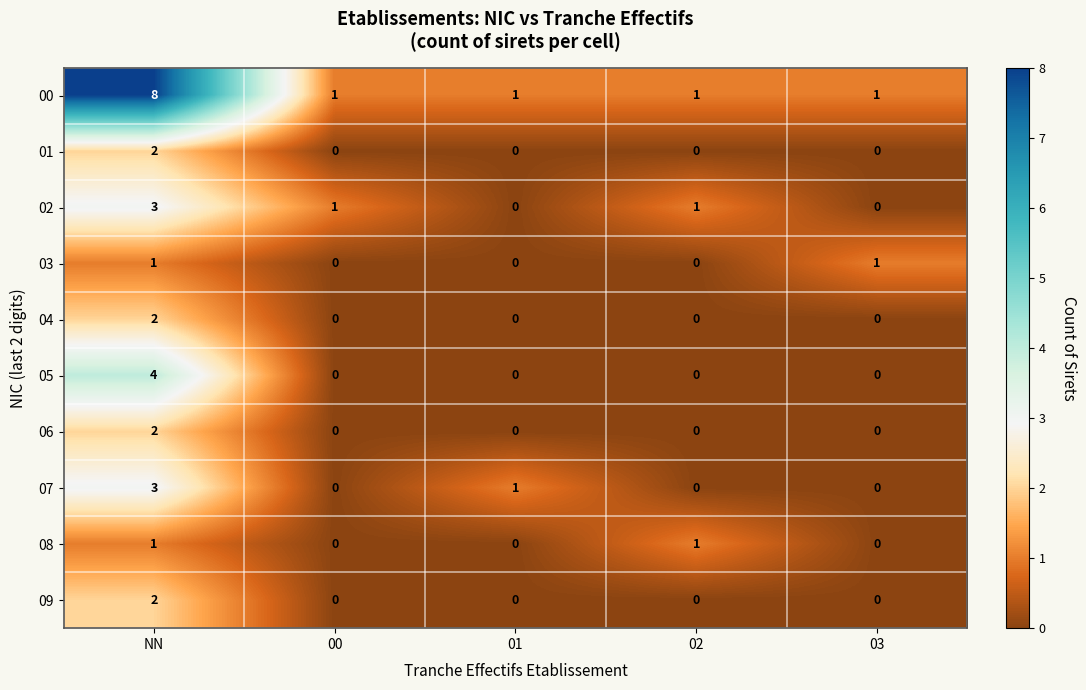

How many distinct data groups are displayed?

10